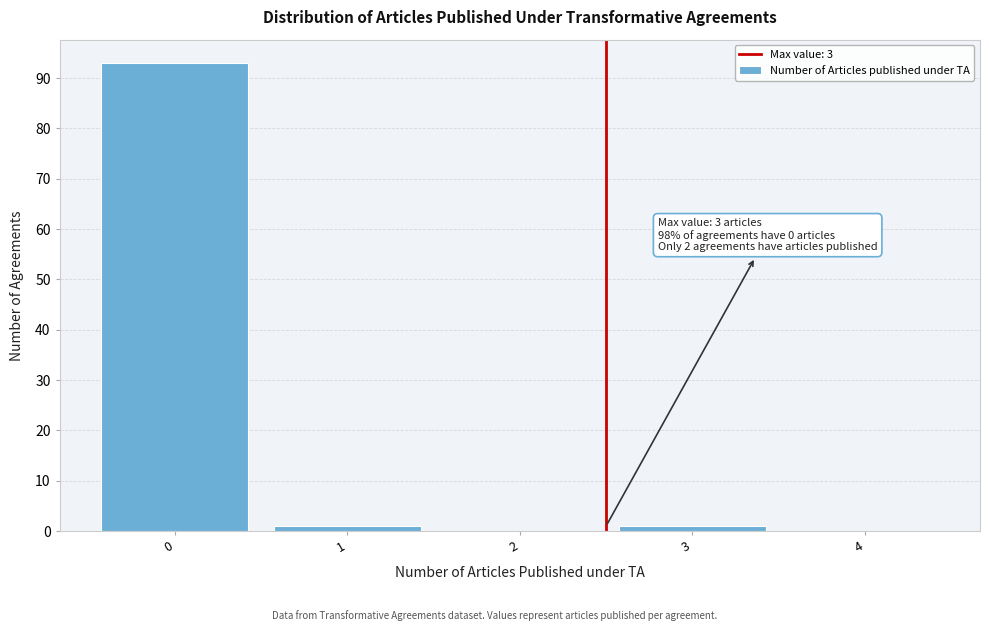

Reading left to right, list all the values displayed in this chart.

0=93	1=1	2=0	3=1	4=0